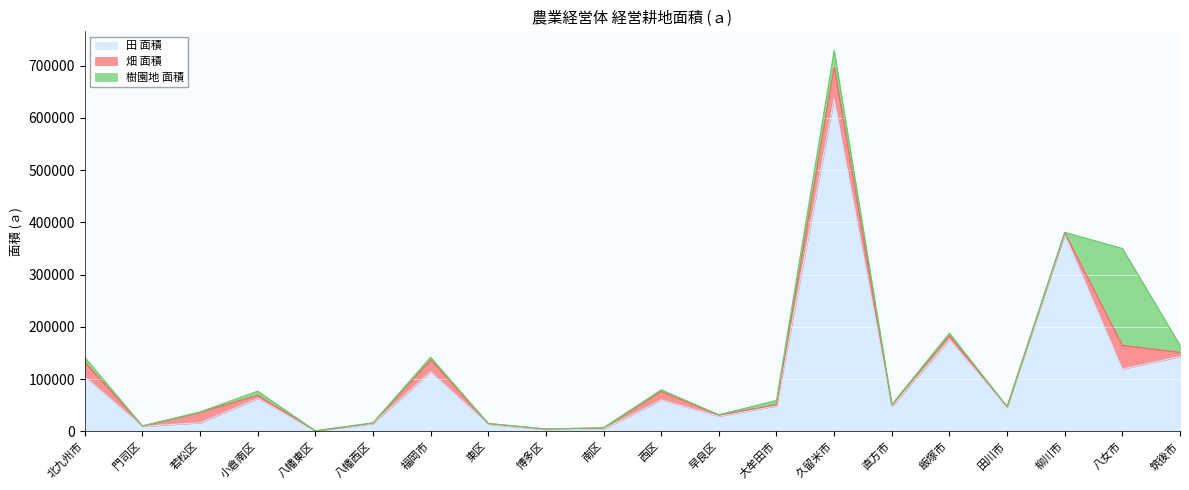

Which series ends up on top after the final intersection of 田 面積 and 畑 面積?

田 面積